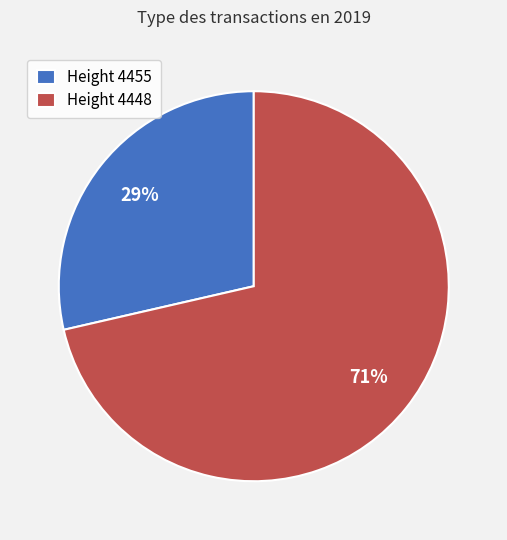

Is it true that Height 4448 is 60% of the pie?

False